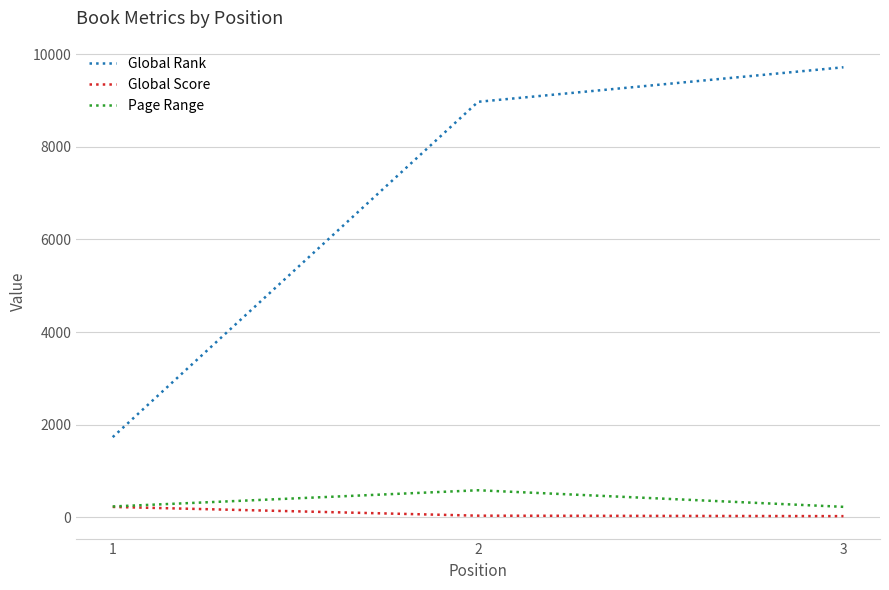

Is it true that Page Range equals 224 at 3?

True